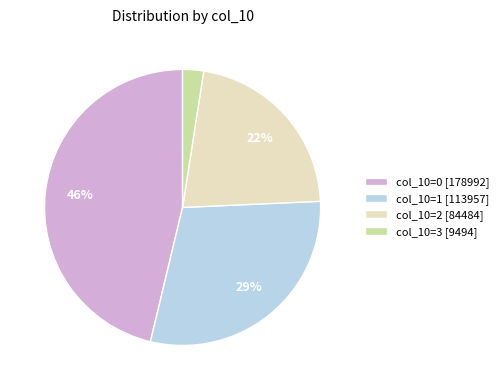

To the nearest percent, what portion does col_10=3 [9494] represent?

2%